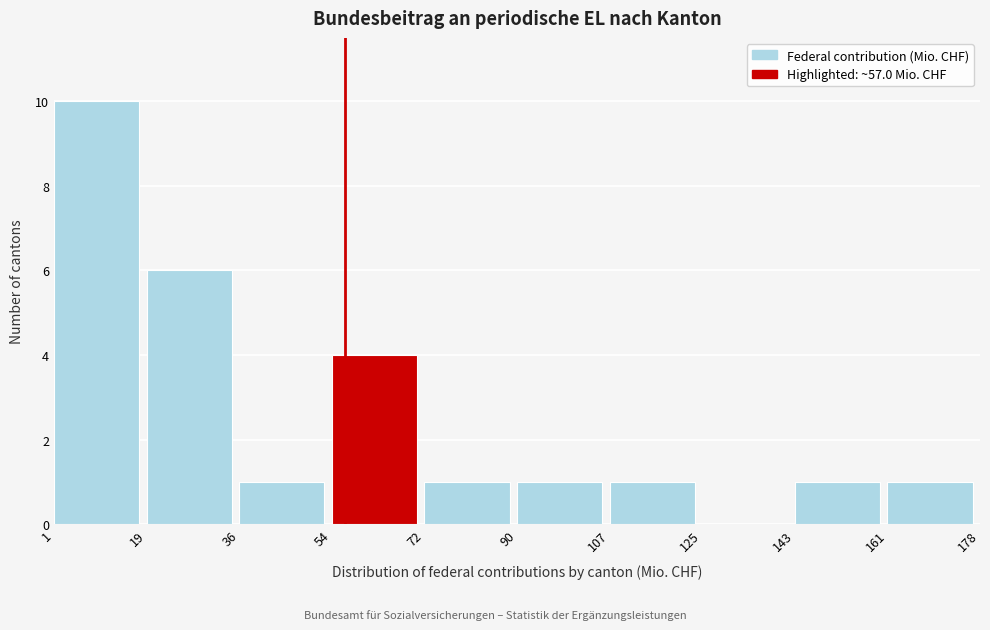

Reading left to right, list every bar in this chart as the range it spans on the x-axis followed by its height. The values are not printed on the chart, so give them approximately, as read against the axis.

1 to 19: 10
19 to 36: 6
36 to 54: 1
54 to 72: 4
72 to 90: 1
90 to 107: 1
107 to 125: 1
125 to 143: 0
143 to 161: 1
161 to 178: 1